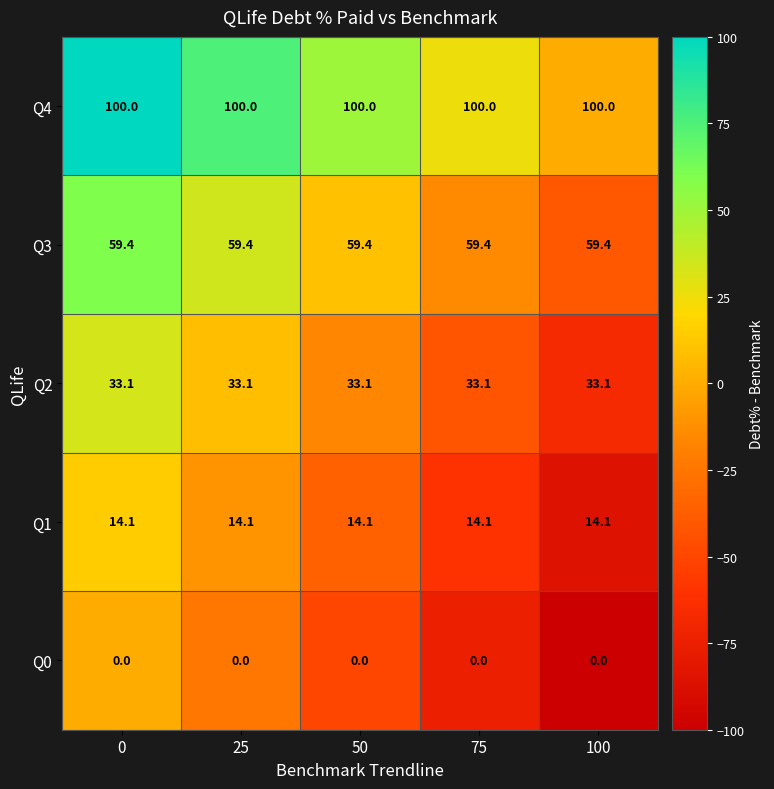

What is the maximum value for Q4?

100.0